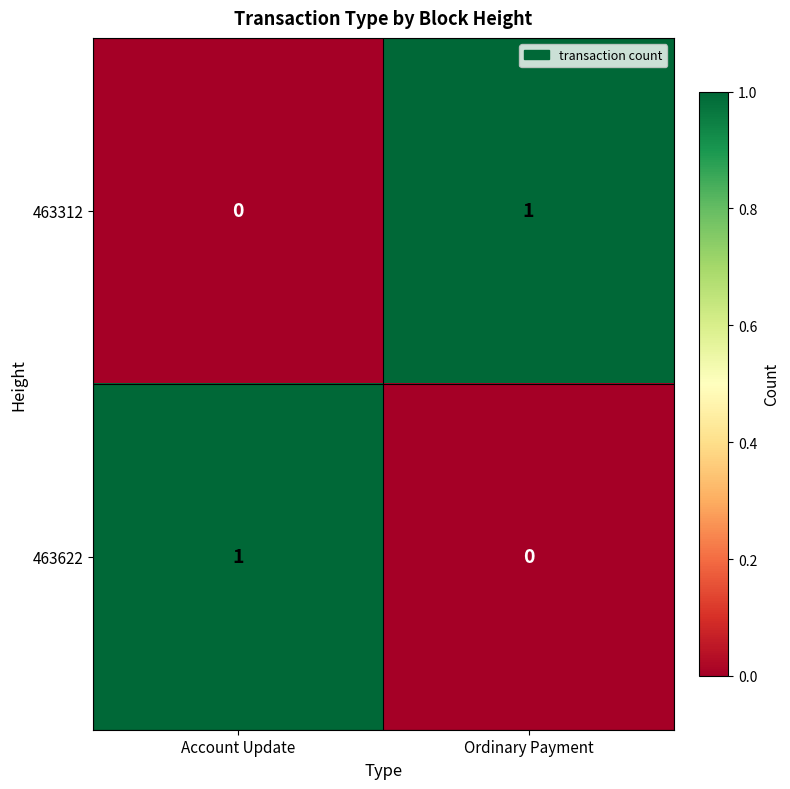

Where is 463312 nearest to the value 0?

Account Update